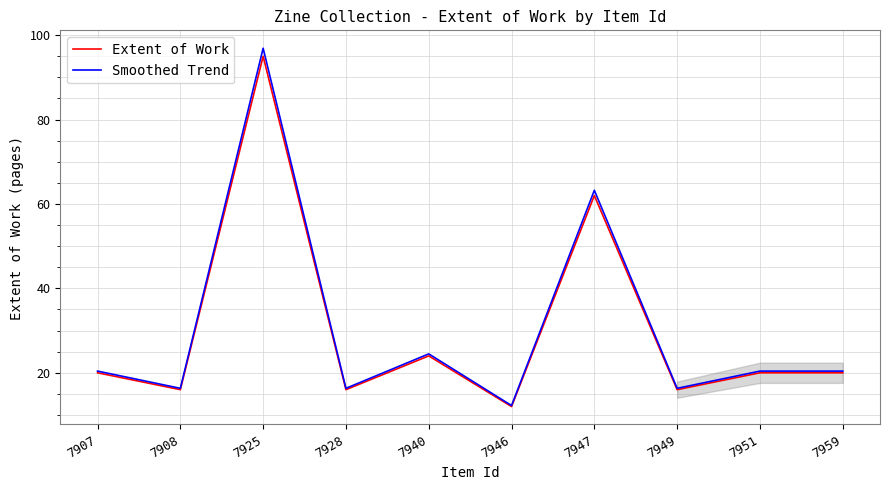

At which label does Smoothed Trend first exceed 20?

7907